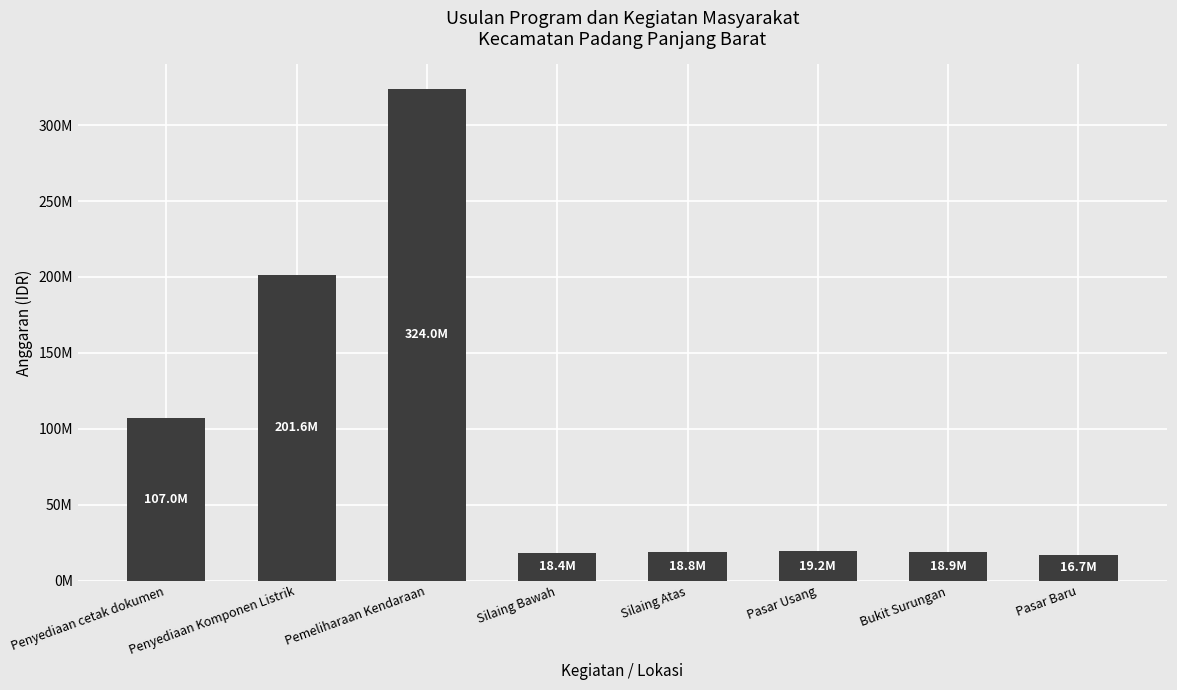

Does the chart contain any negative values?

No